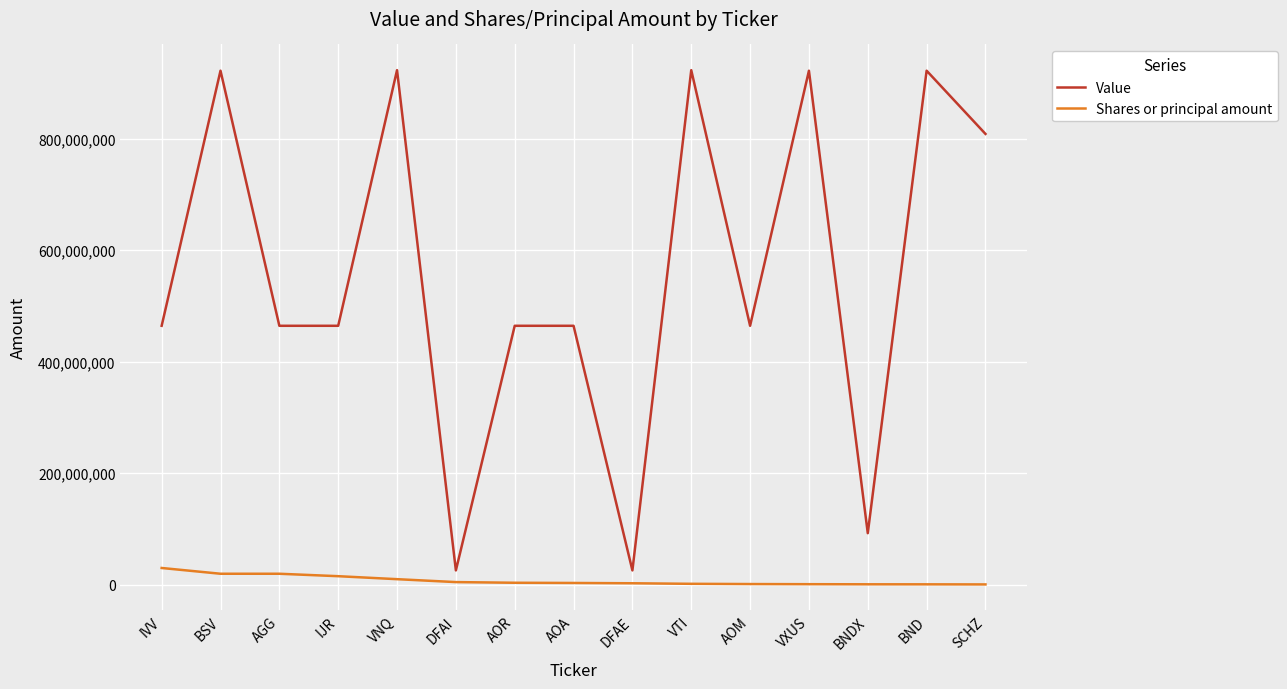

What is the average value of the Shares or principal amount series?

7365974